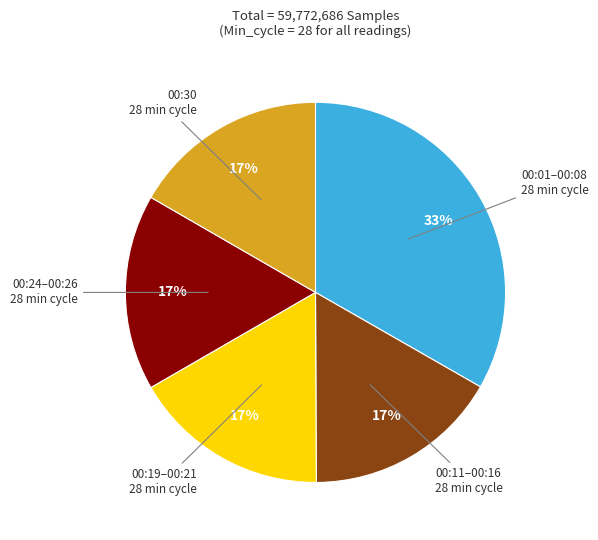

Is there any slice that represents more than half of the pie?

No